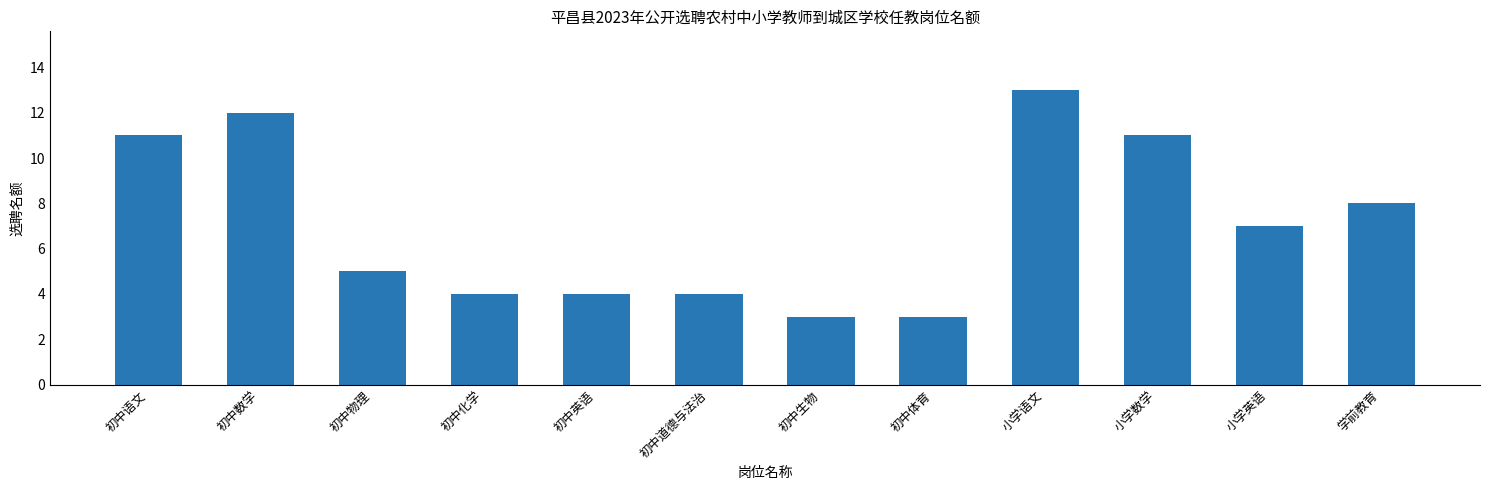

Reading right to left, list all the values displayed in this chart.

学前教育=8	小学英语=7	小学数学=11	小学语文=13	初中体育=3	初中生物=3	初中道德与法治=4	初中英语=4	初中化学=4	初中物理=5	初中数学=12	初中语文=11